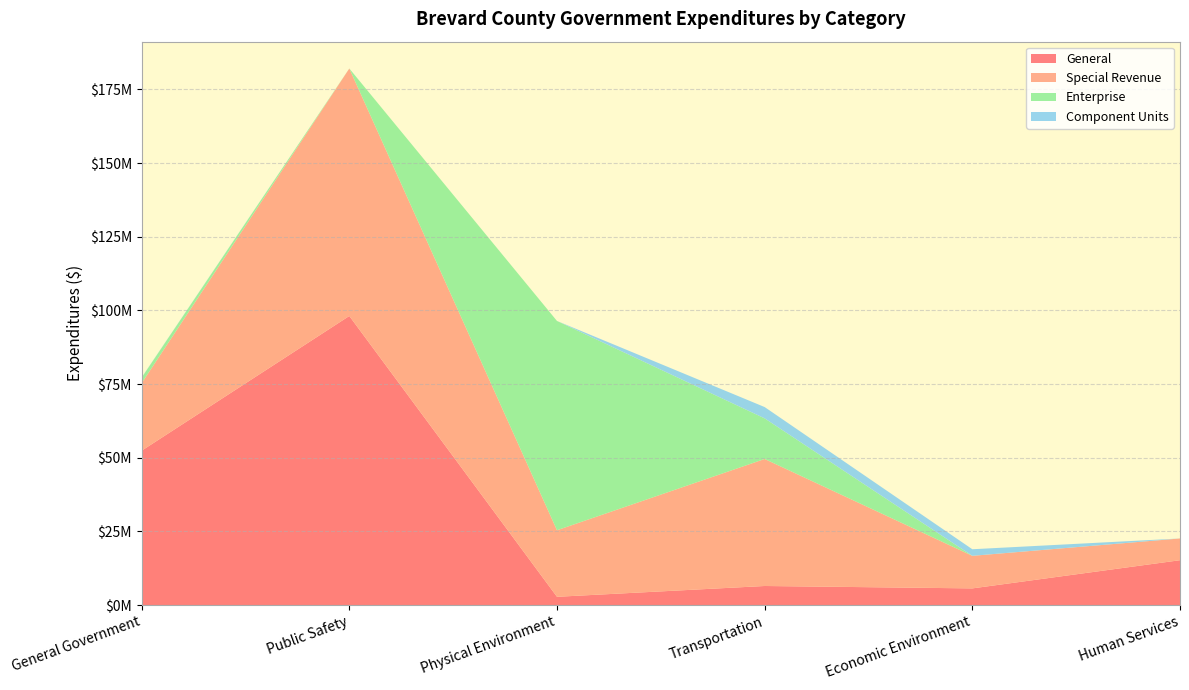

Does the chart have visible grid lines?

Yes